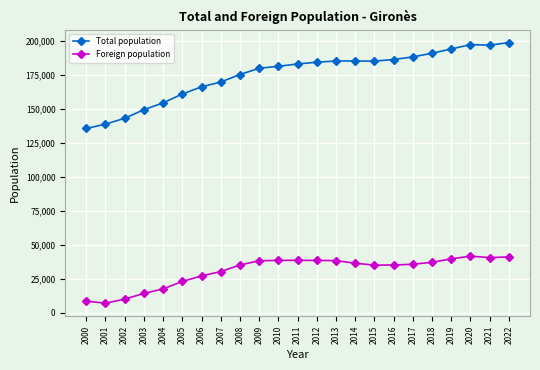

True or false: Foreign population has more than 0 points higher than both neighbors.

True